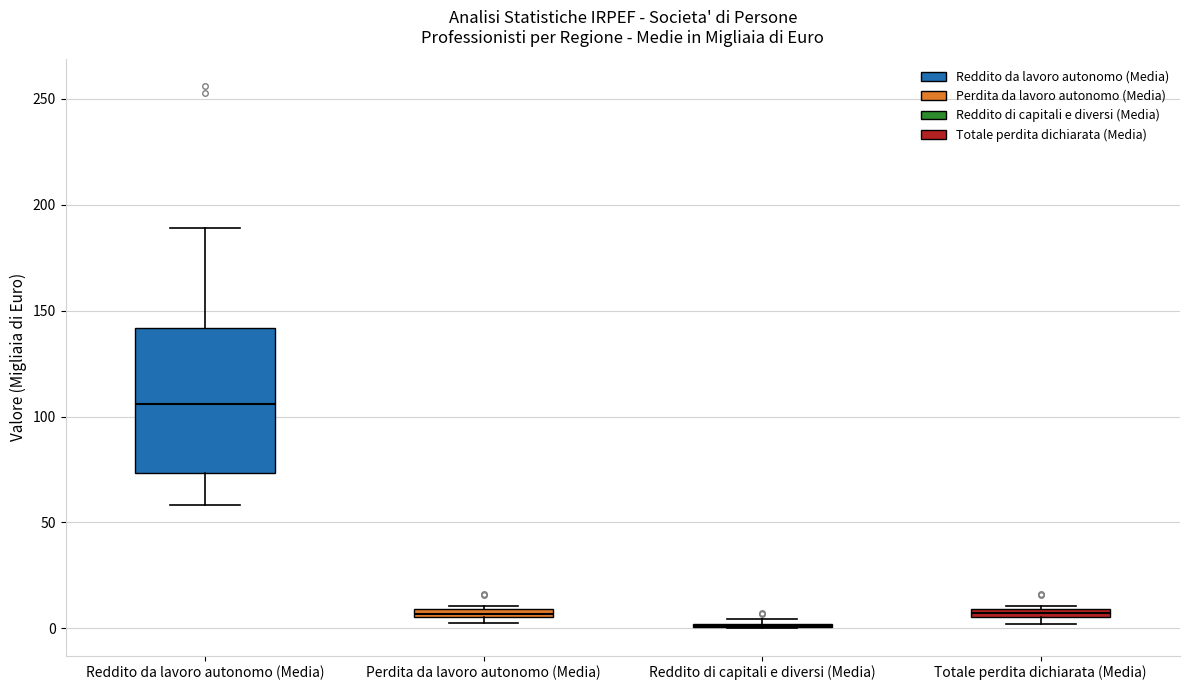

Comparing the boxes themselves (not the whiskers), which one is the tallest?

Reddito da lavoro autonomo (Media)